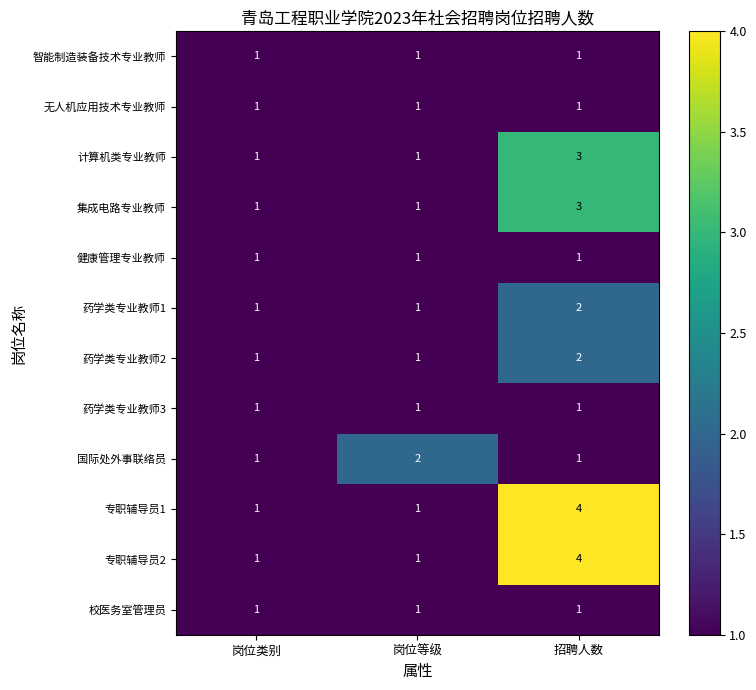

At which category is the sum across all series the highest?

招聘人数